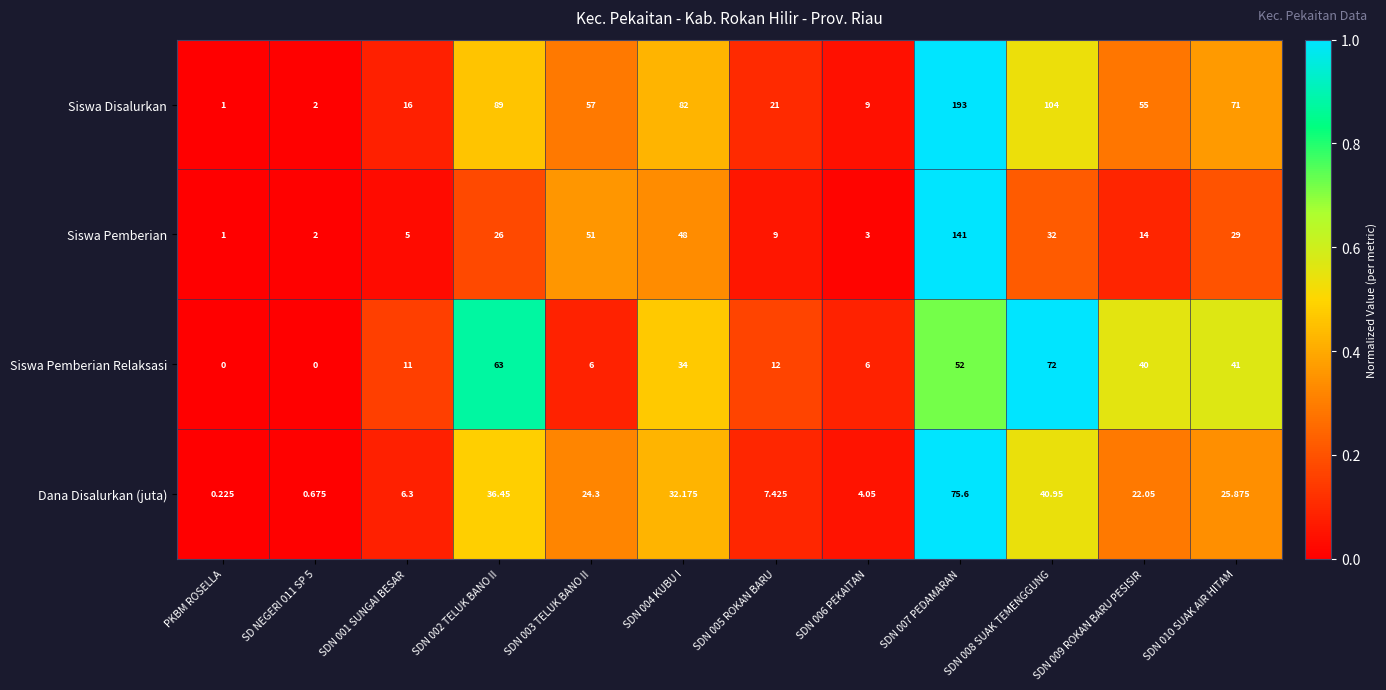

Between SDN 001 SUNGAI BESAR and SDN 005 ROKAN BARU, which series saw the biggest shift?

Siswa Disalurkan